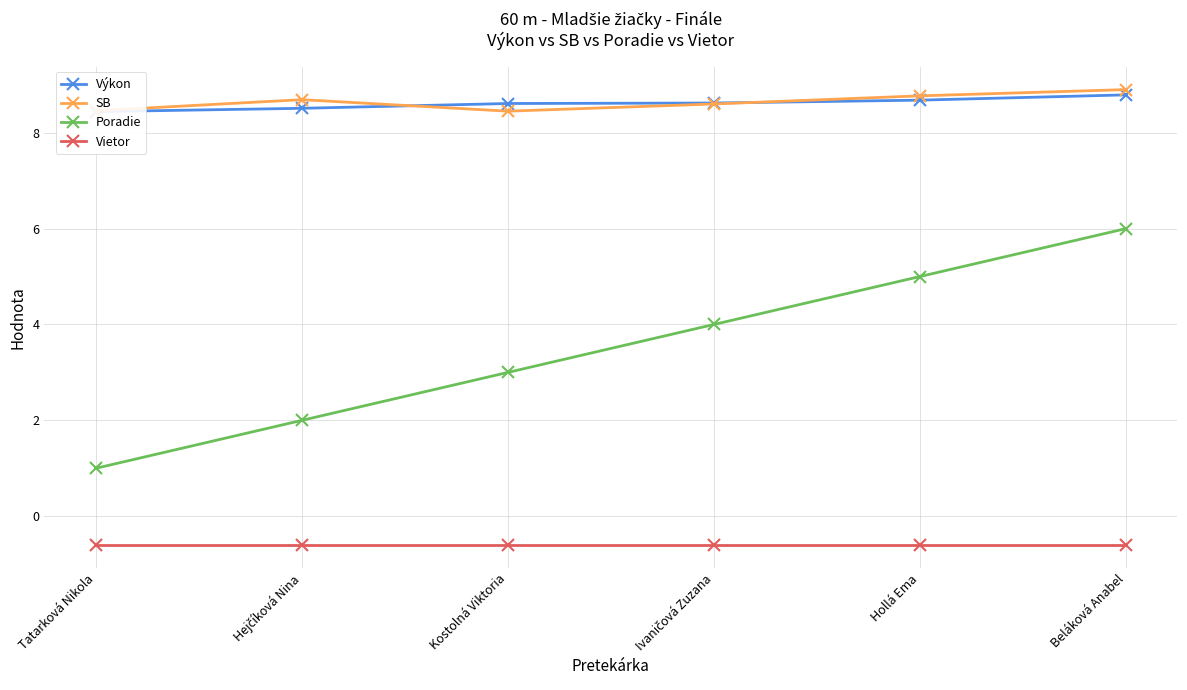

At Kostolná Viktoria, list the series in order from largest to smallest.

Výkon, SB, Poradie, Vietor